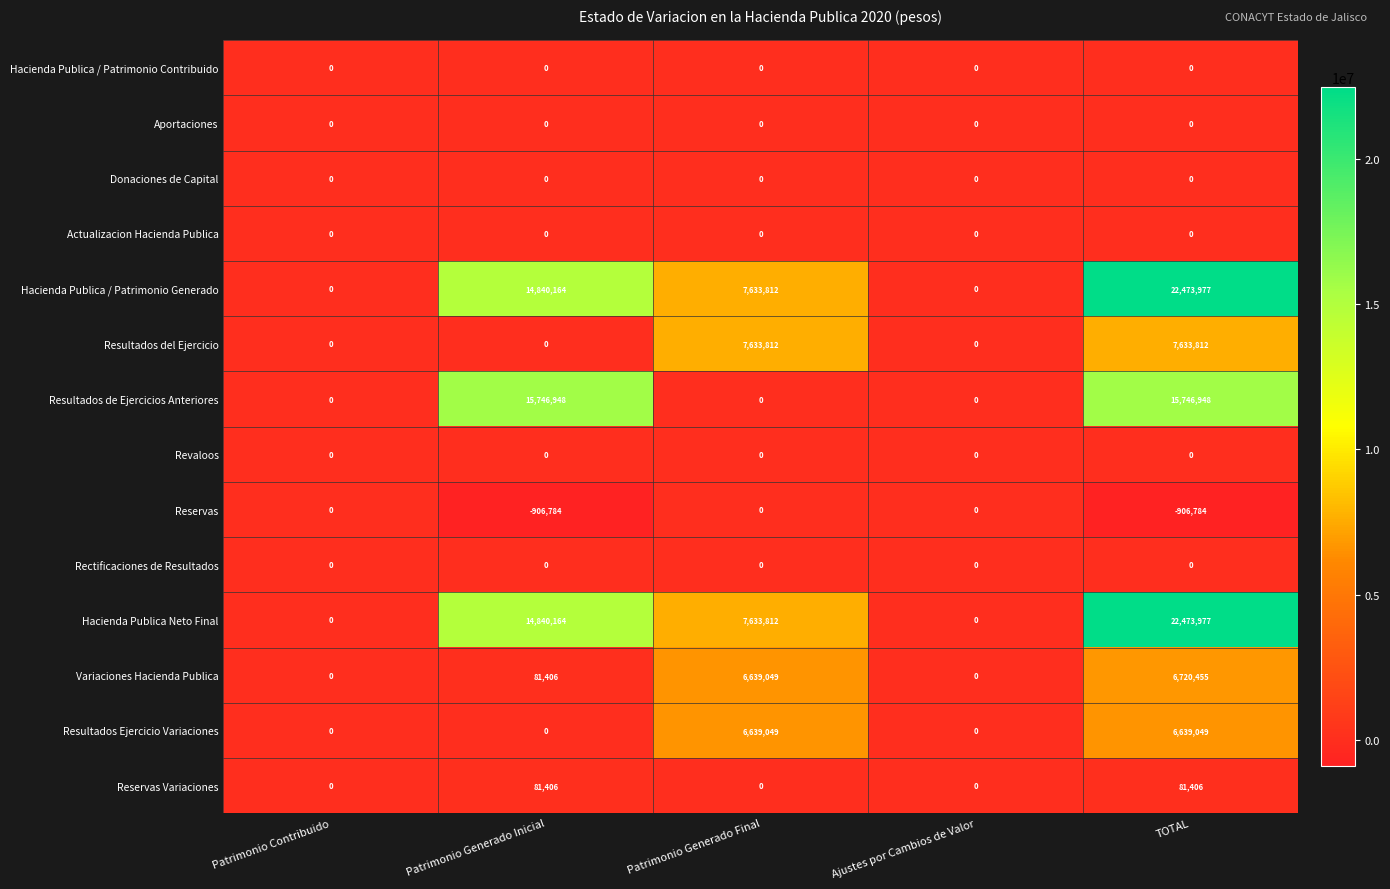

What is the average value of the Variaciones Hacienda Publica series?

2688182